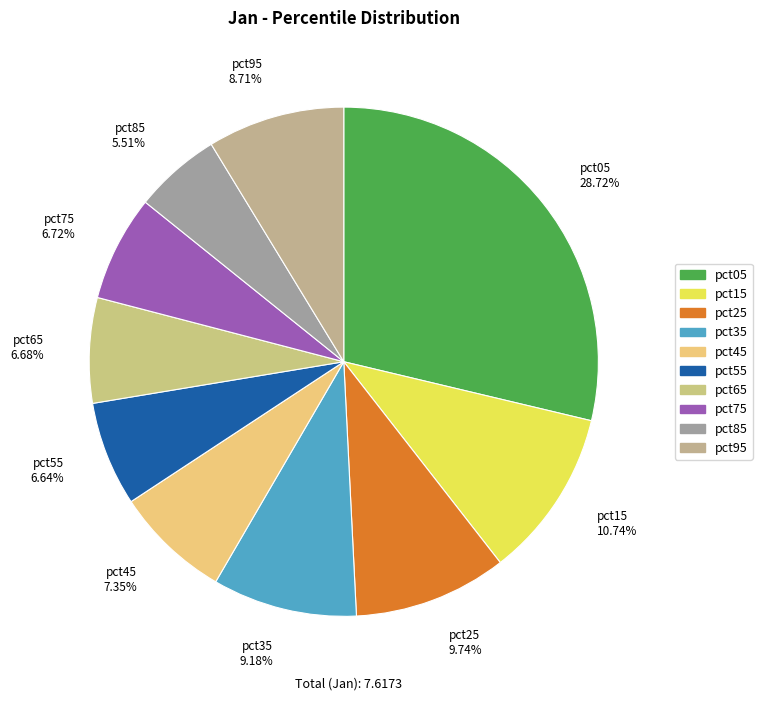

To the nearest percent, what is the difference between the largest and smallest slice percentages?

23%